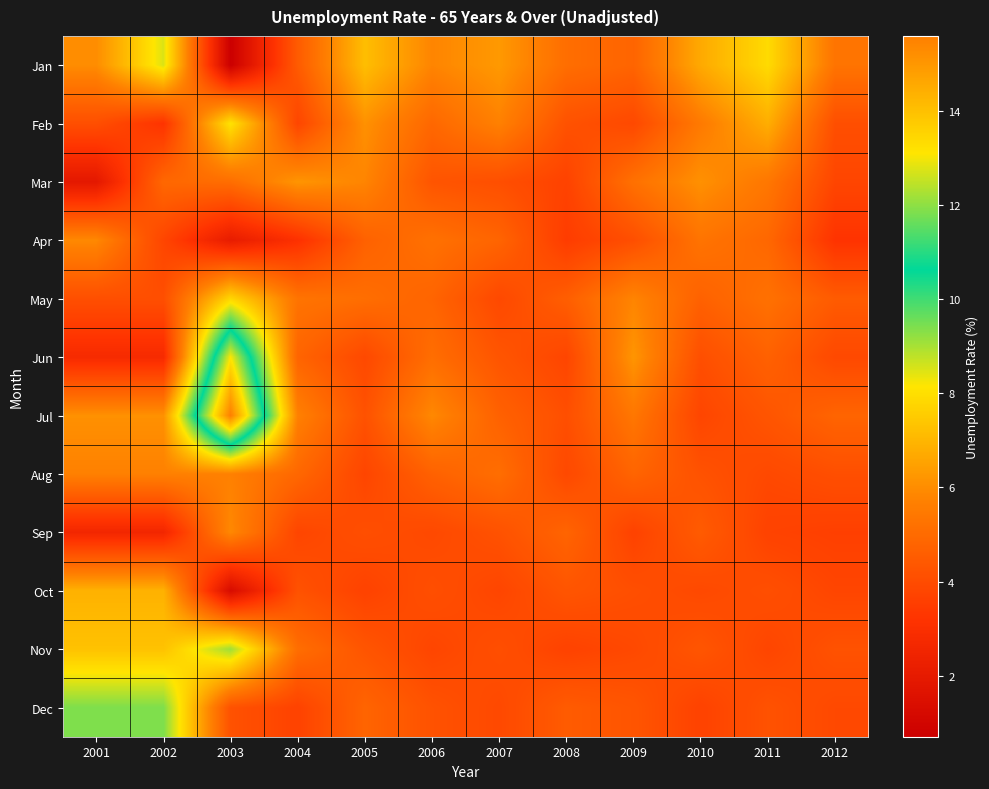

How many data points does each series have?

12